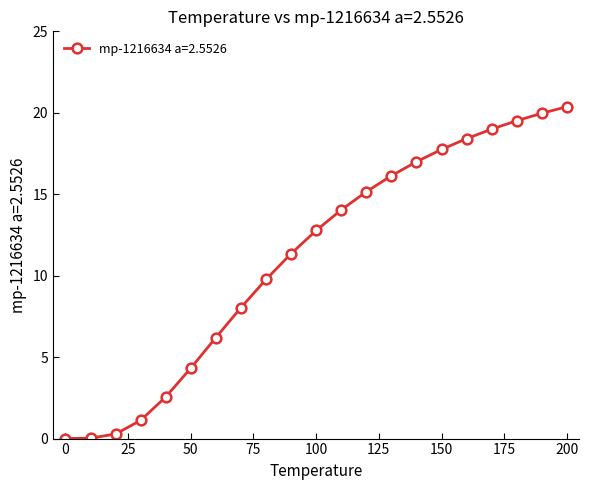

What is the difference between the maximum and second lowest values?

20.3